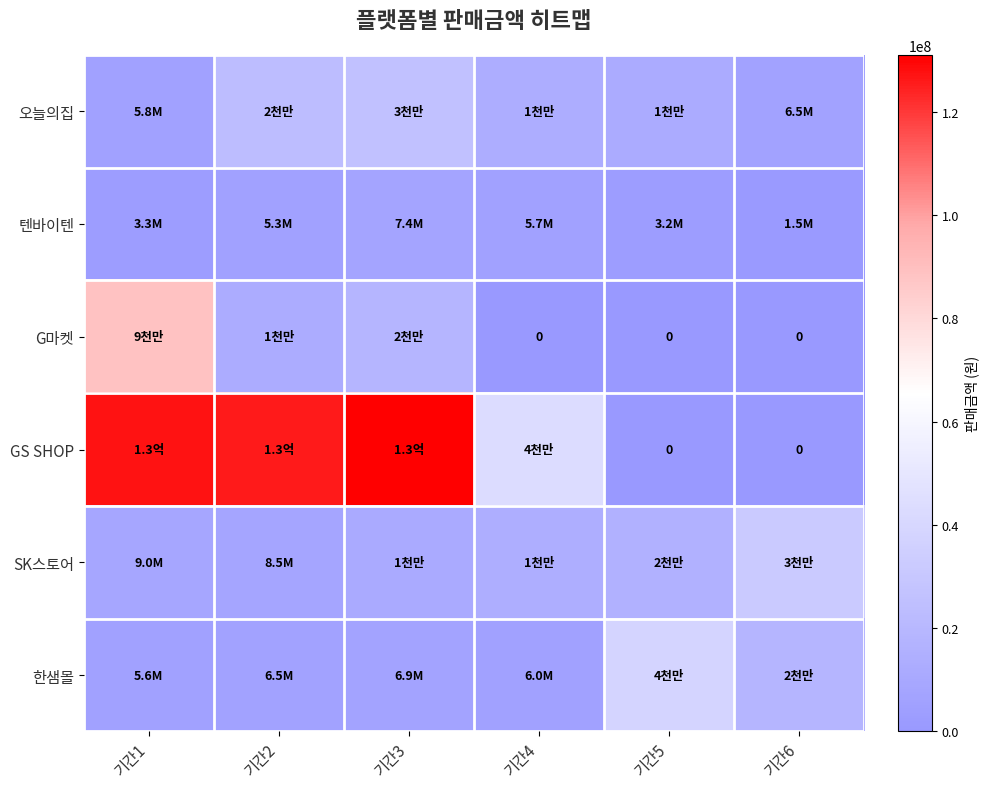

How many positive values does the G마켓 series have?

3